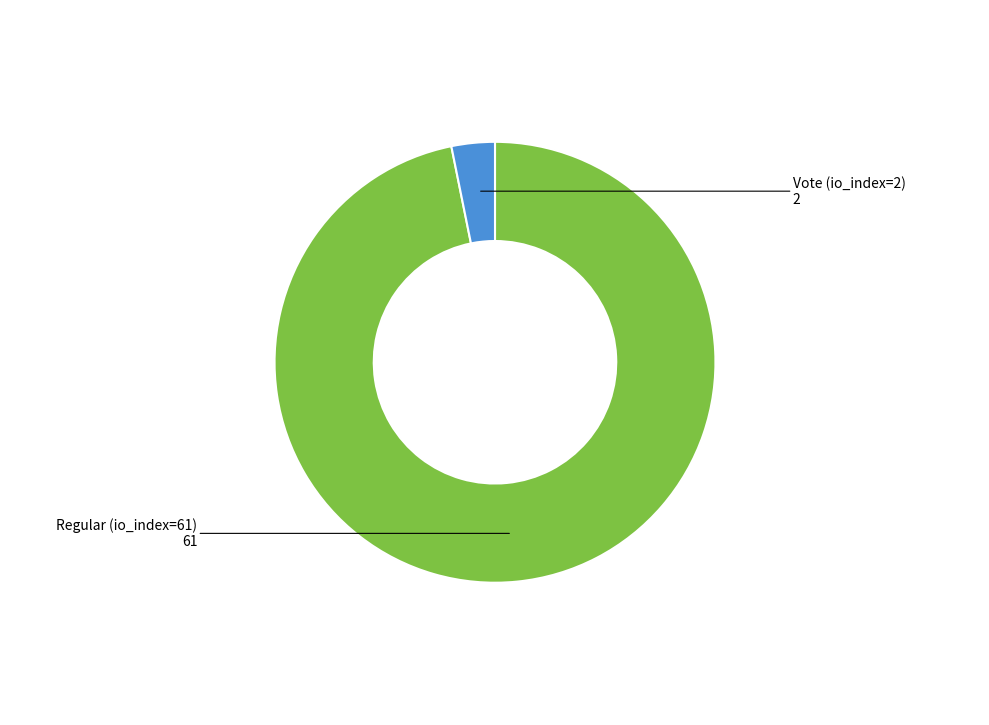

How many segments does this pie chart have?

2